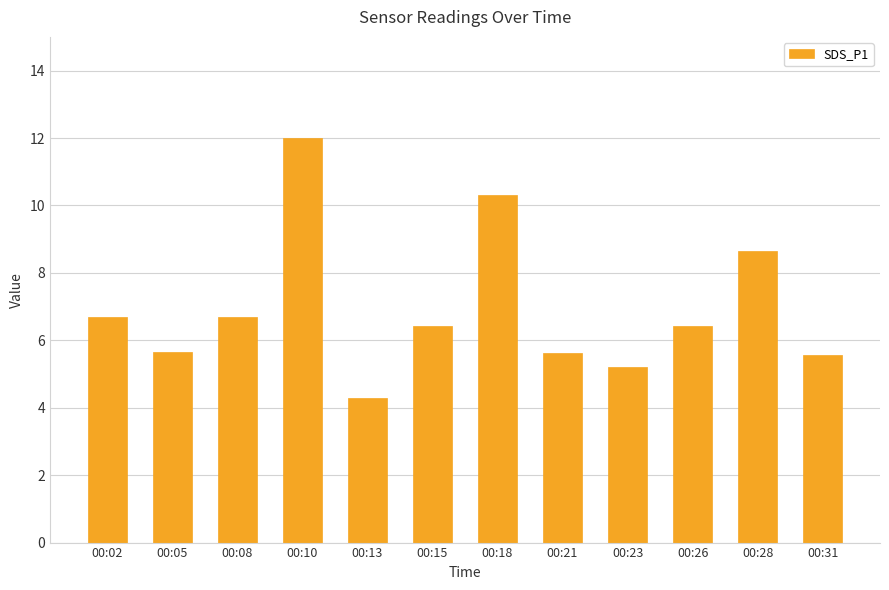

What is the ratio of the value at 00:02 to the value at 00:28?

0.8